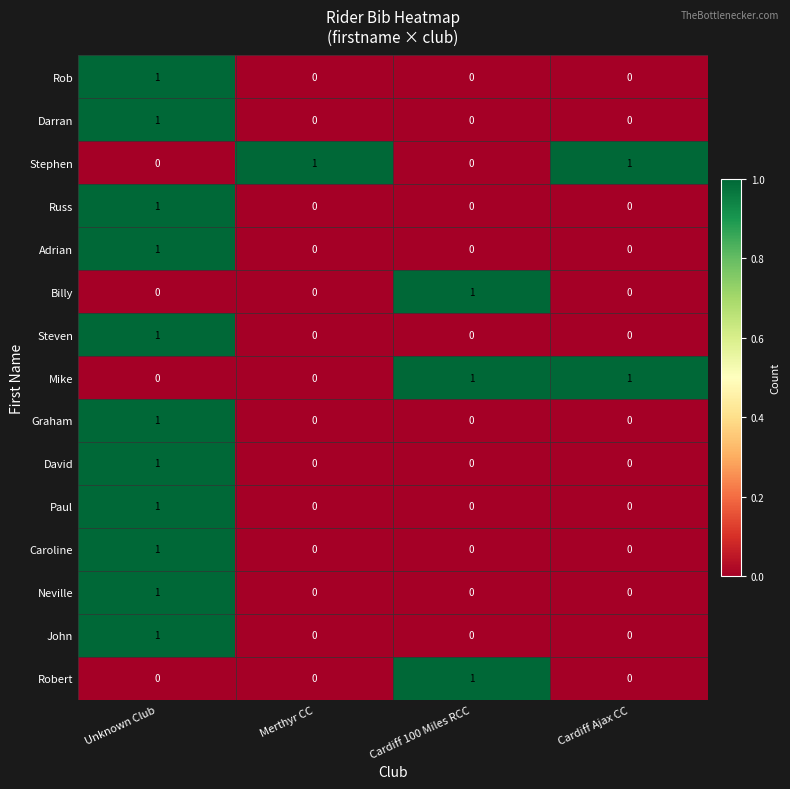

Is it true that Rob equals 0 at Cardiff 100 Miles RCC?

True